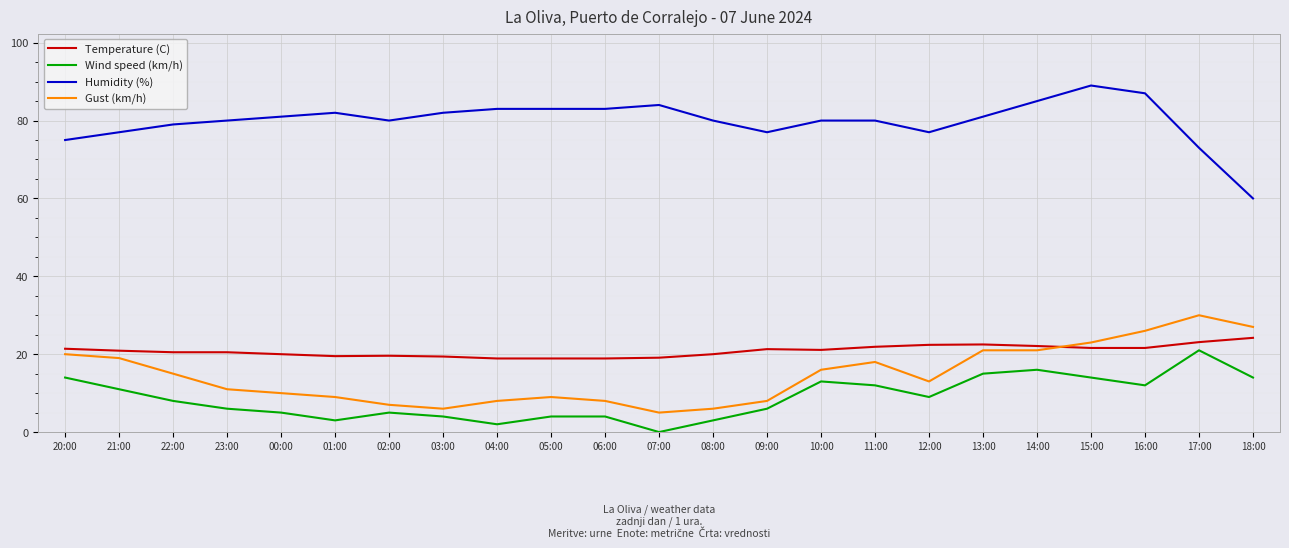

Read the Wind speed (km/h) value at 00:00.

5.0